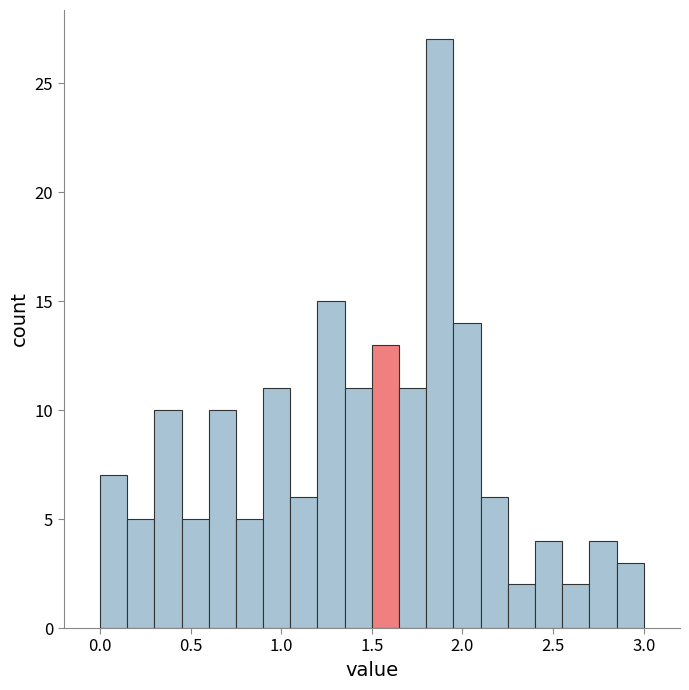

Around what value on the x-axis is the tallest bar? Give the approximate position of its centre, as read against the axis.

1.90